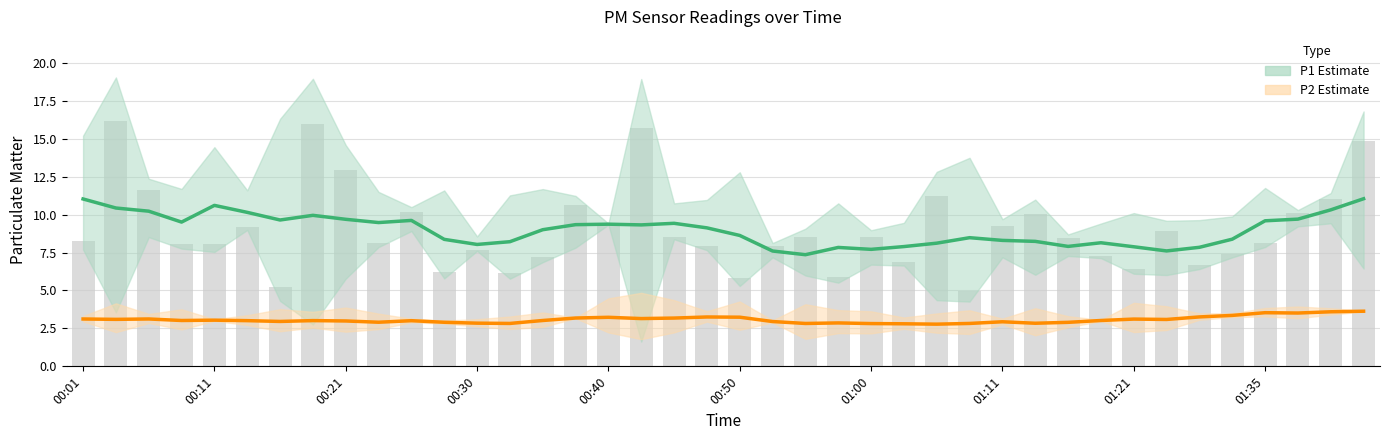

Reading left to right, what are all the values shown in this chart?

8.2	16.2	11.7	8.1	8.1	9.2	5.2	15.9	12.9	8.1	10.2	6.2	7.7	6.2	7.2	10.6	9.4	15.7	8.6	7.9	5.8	8.0	8.5	5.9	8.6	6.8	11.2	5.0	9.2	10.1	8.4	7.3	6.4	8.9	6.7	7.4	8.2	10.1	11.1	14.9